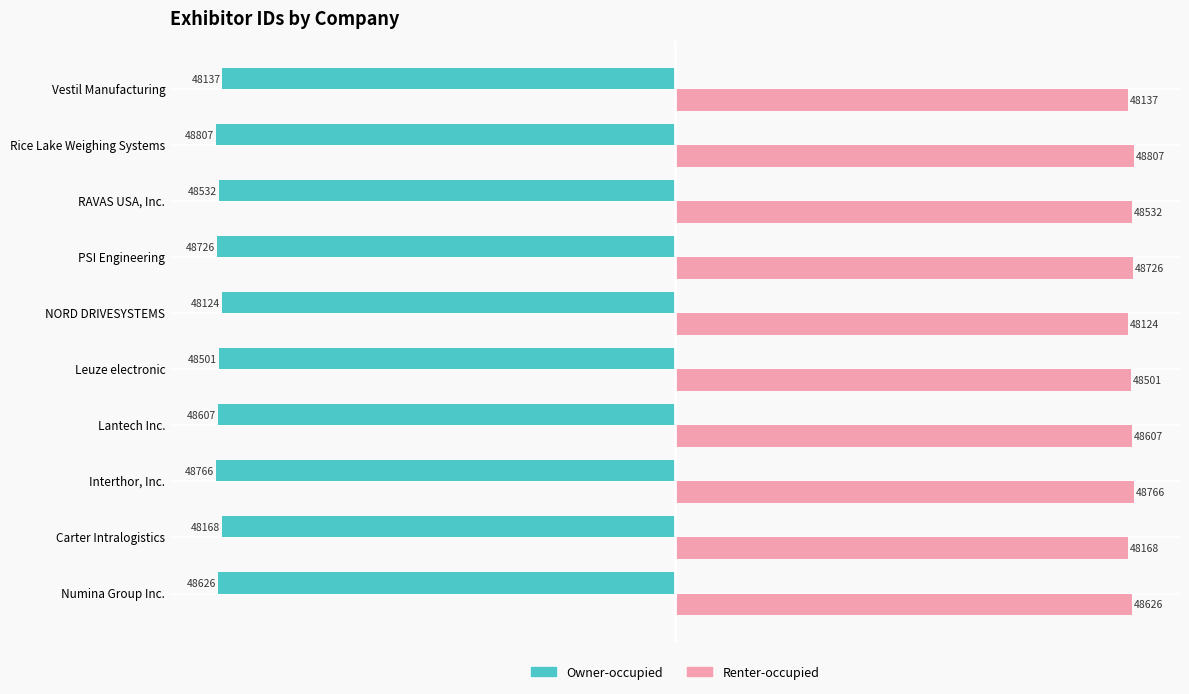

What is the difference between the highest and lowest values at Interthor, Inc.?

97532